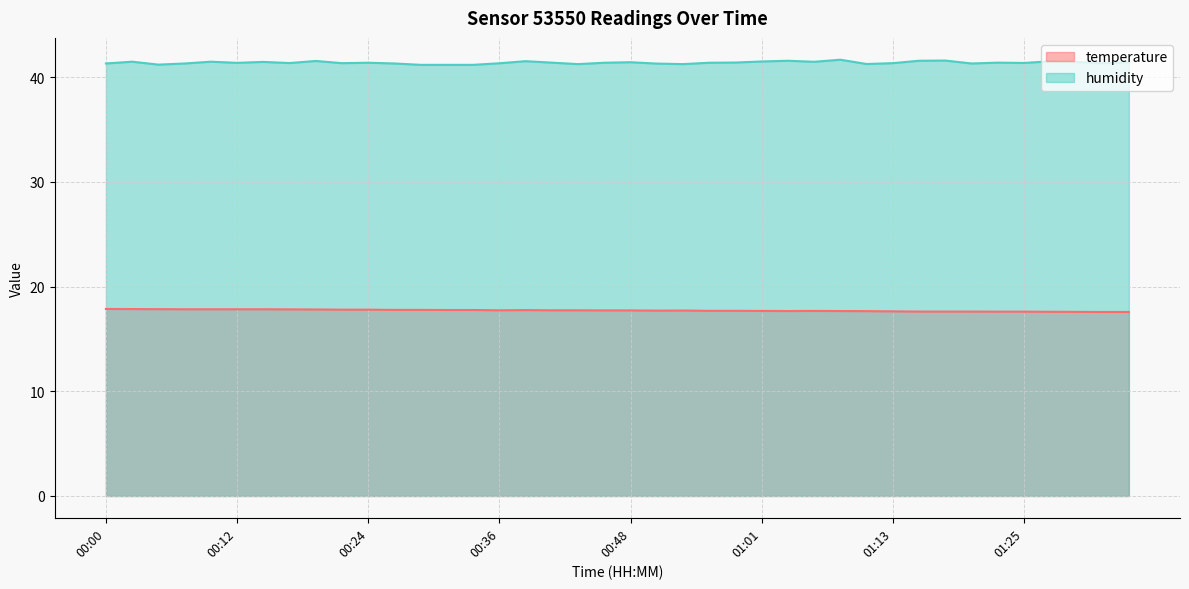

Where is the first local maximum for humidity?

00:02